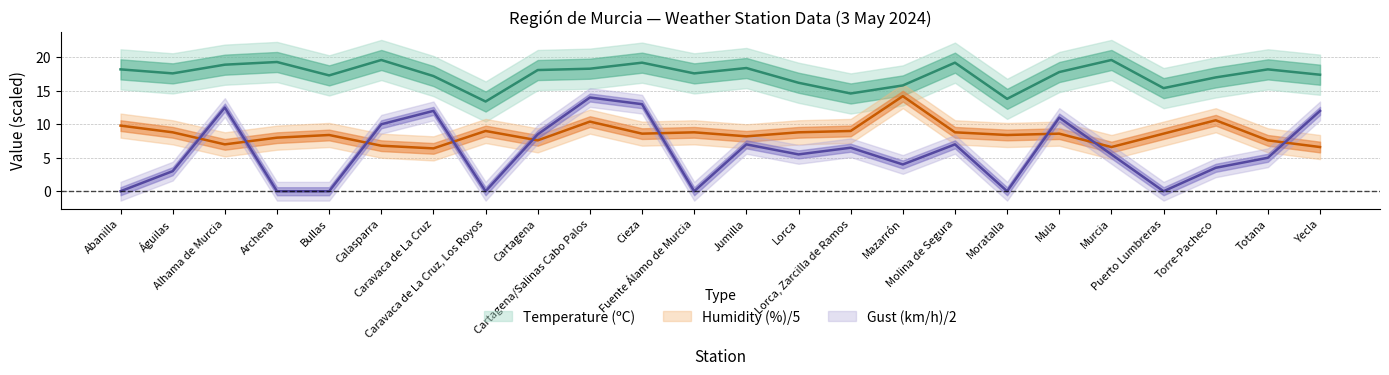

What is the label of the 5th point from the right?

Murcia